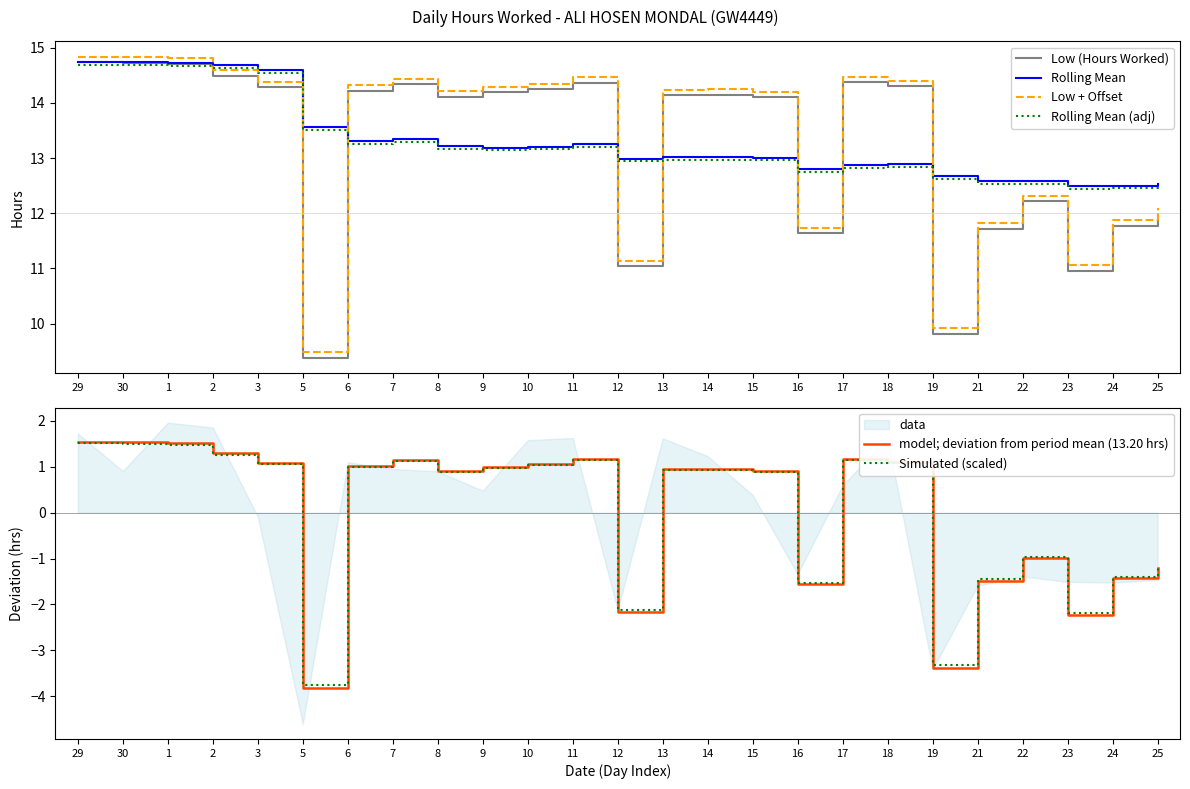

What position from the right is 29?

25